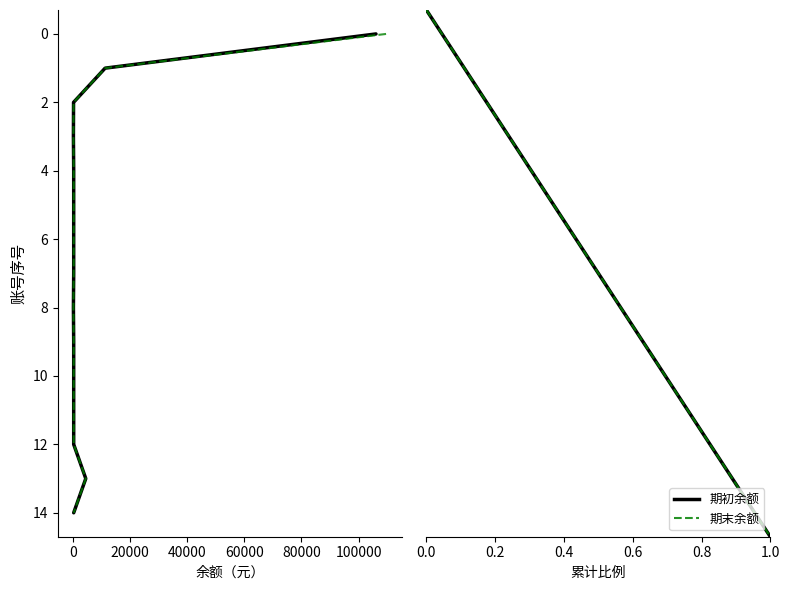

True or false: 期初余额 and 期末余额 cross at least once.

False